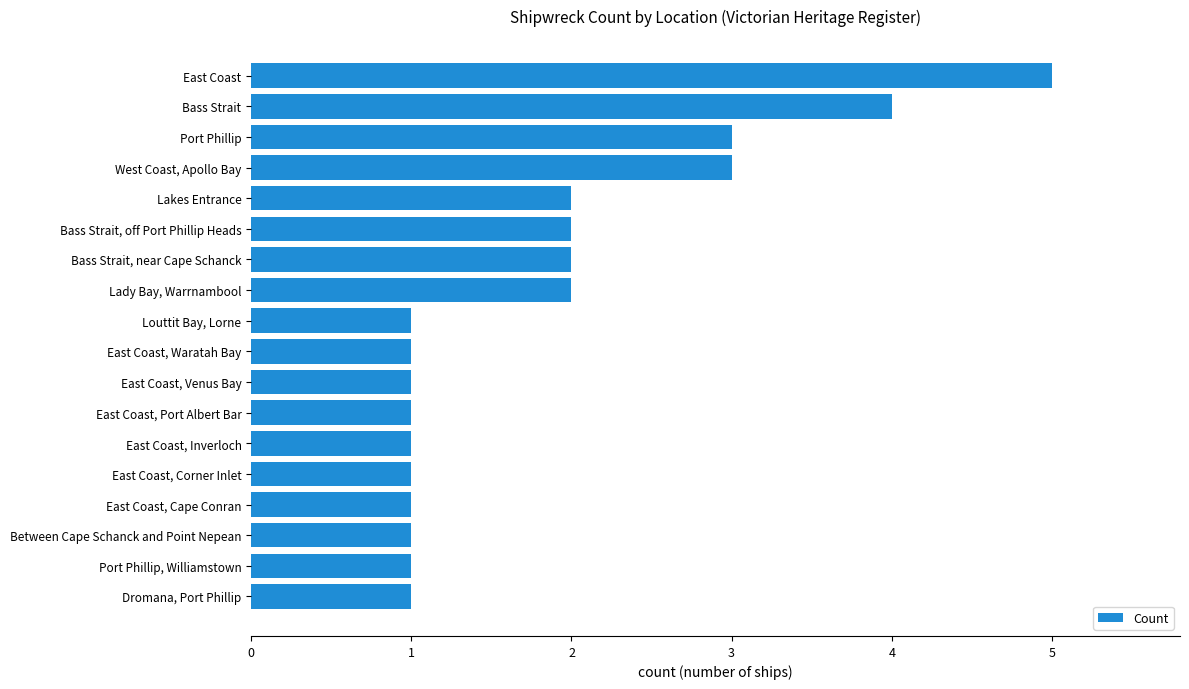

Which label corresponds to the largest value in the chart?

East Coast